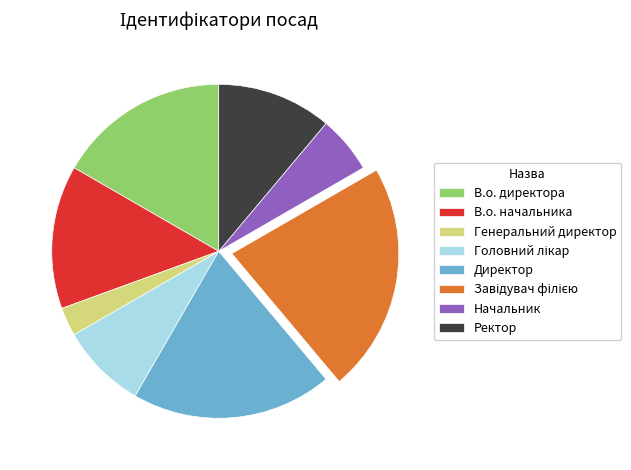

Is В.о. начальника the majority of the pie?

No